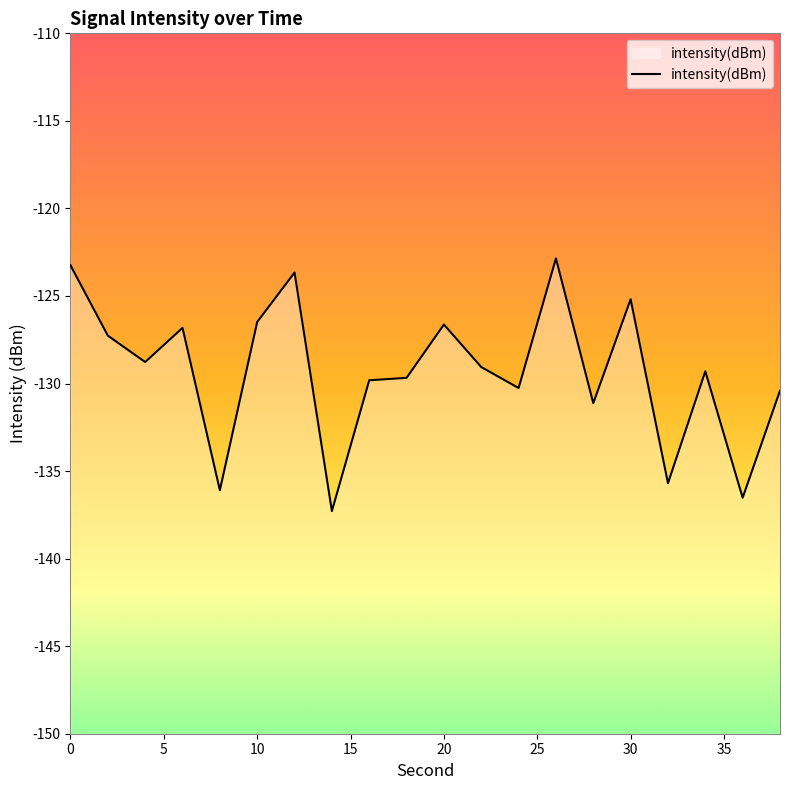

What is the difference between the values at 10 and 36?

10.0